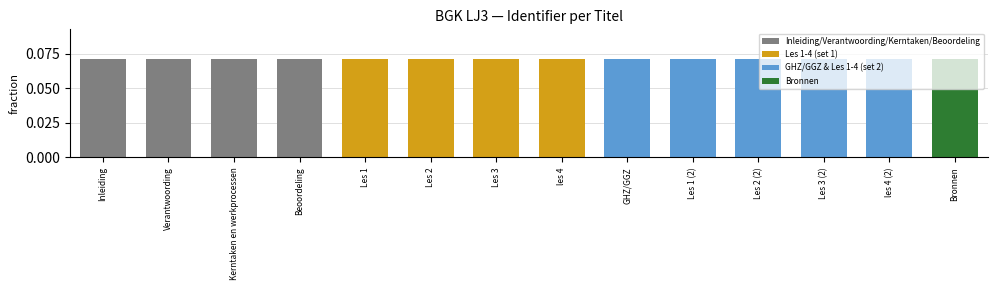

Are the bars horizontal?

No